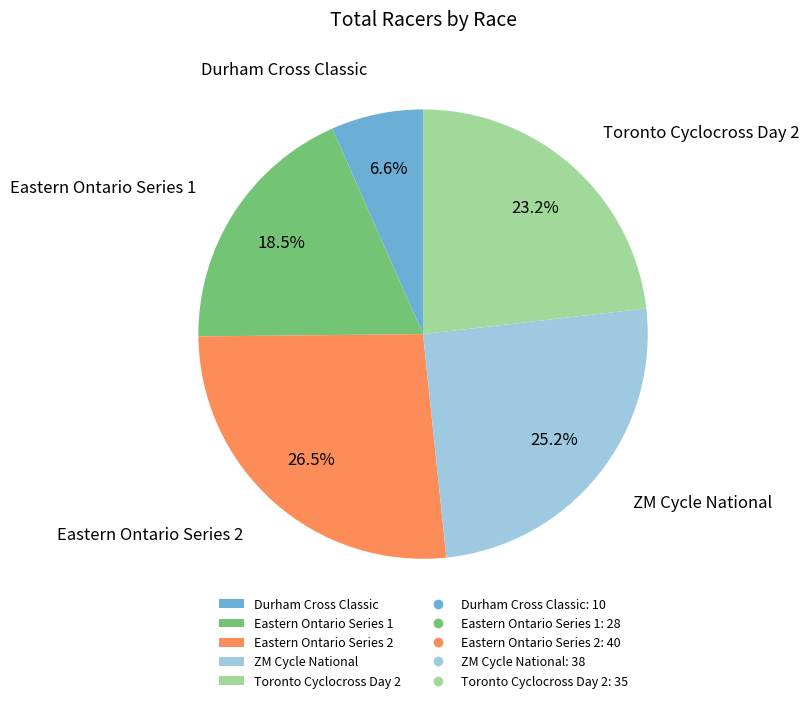

Is Eastern Ontario Series 2 the majority of the pie?

No